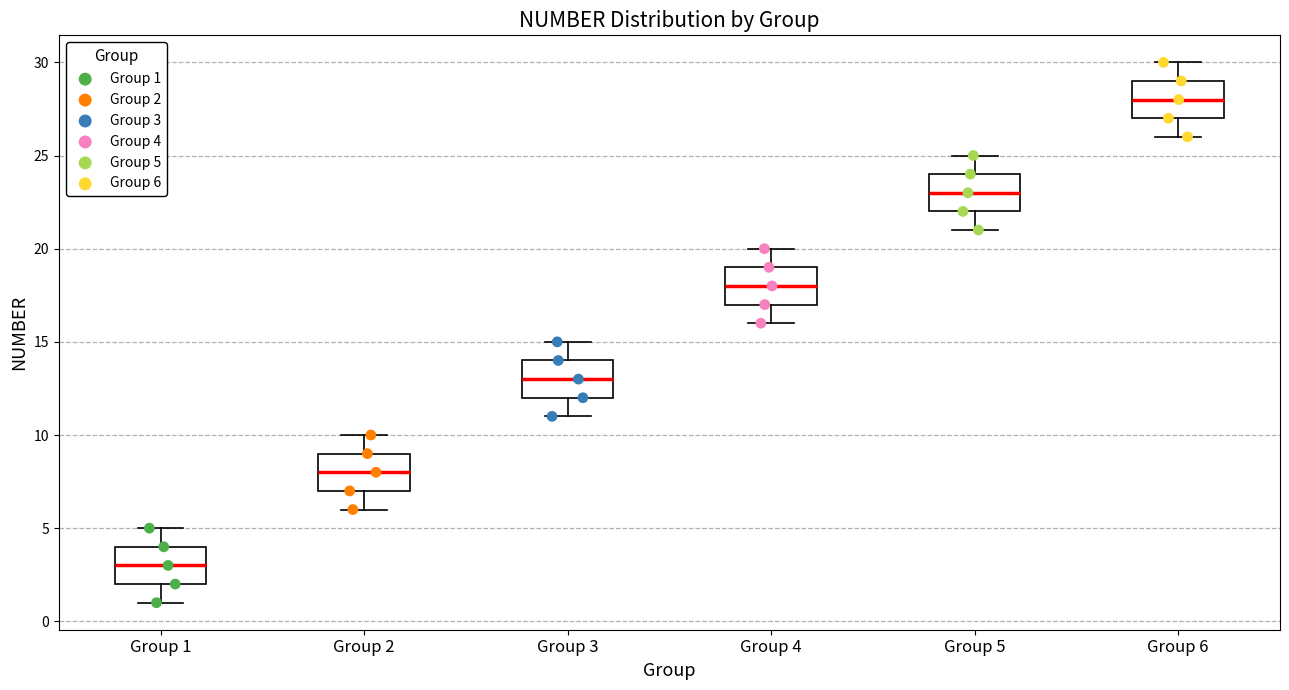

Reading left to right, transcribe this box plot: for each box, give where its median line is, the range the box spans, and where its two whiskers end, as read against the y-axis. The values are not printed on the chart, so give them approximately, as read against the axis.

Group 1: median 3, box 2 to 4, whiskers 1 to 5
Group 2: median 8, box 7 to 9, whiskers 6 to 10
Group 3: median 13, box 12 to 14, whiskers 11 to 15
Group 4: median 18, box 17 to 19, whiskers 16 to 20
Group 5: median 23, box 22 to 24, whiskers 21 to 25
Group 6: median 28, box 27 to 29, whiskers 26 to 30